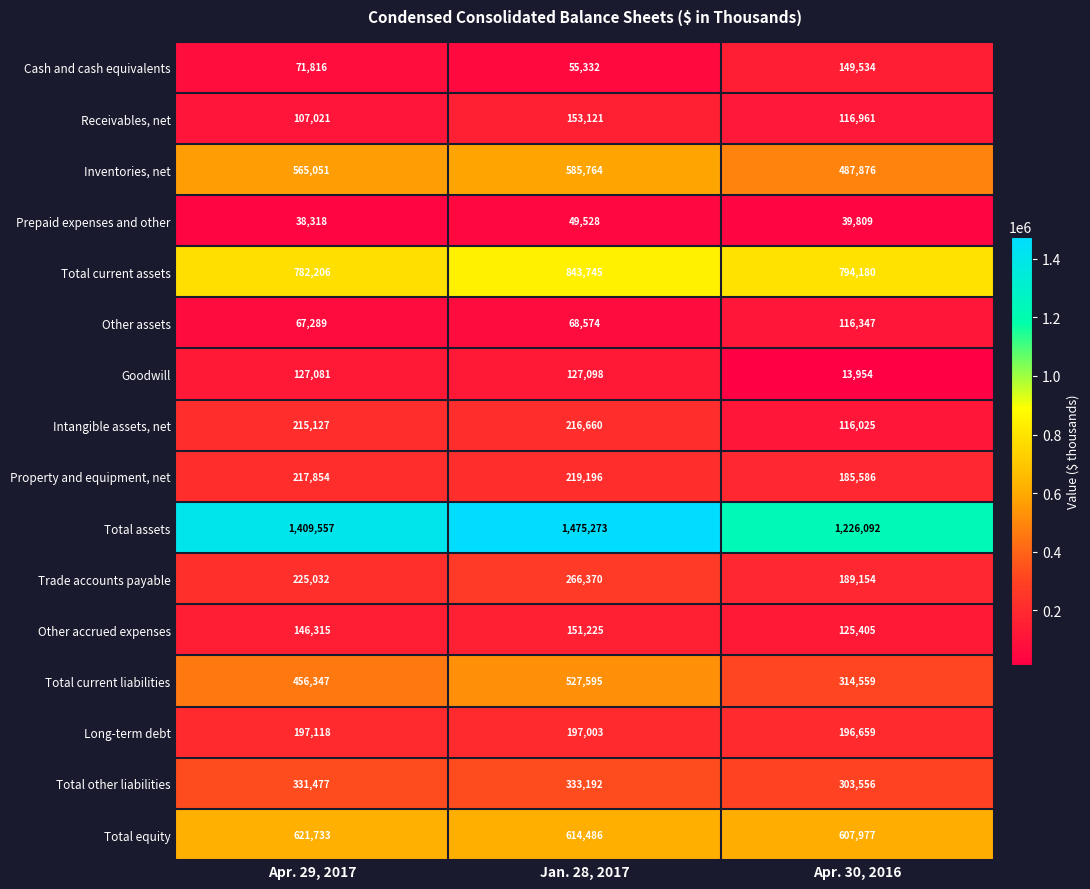

Which series has the widest spread of values?

Total assets